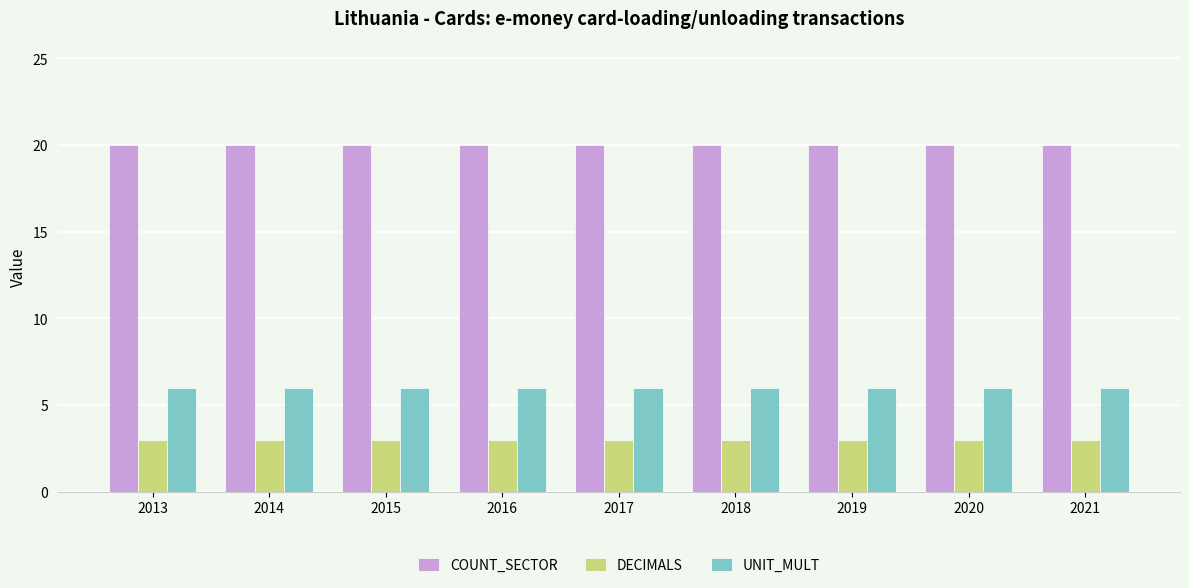

The UNIT_MULT series shows 6 at 2015. True or false?

True